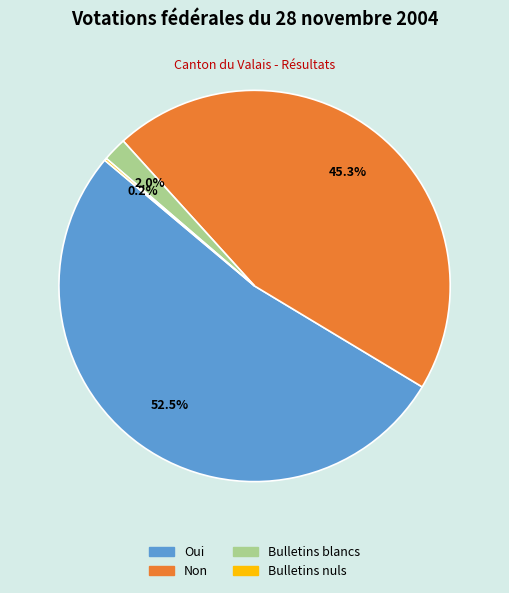

Is the sum of Bulletins blancs and Oui greater than half?

Yes